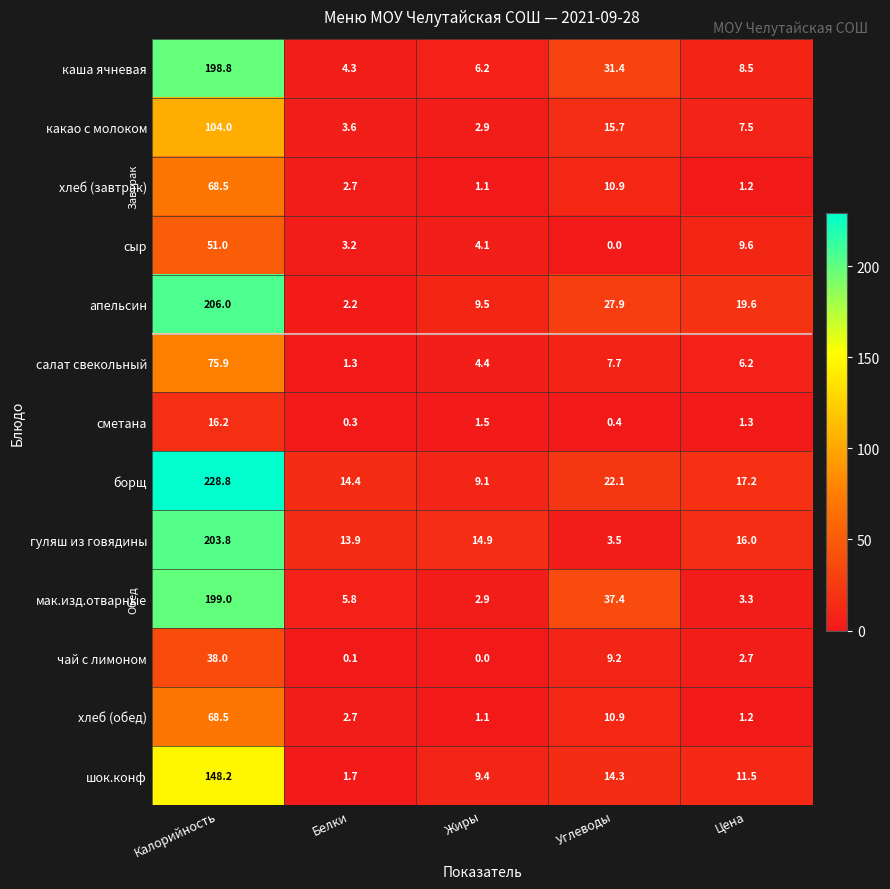

Where is какао с молоком nearest to the value 53?

Углеводы